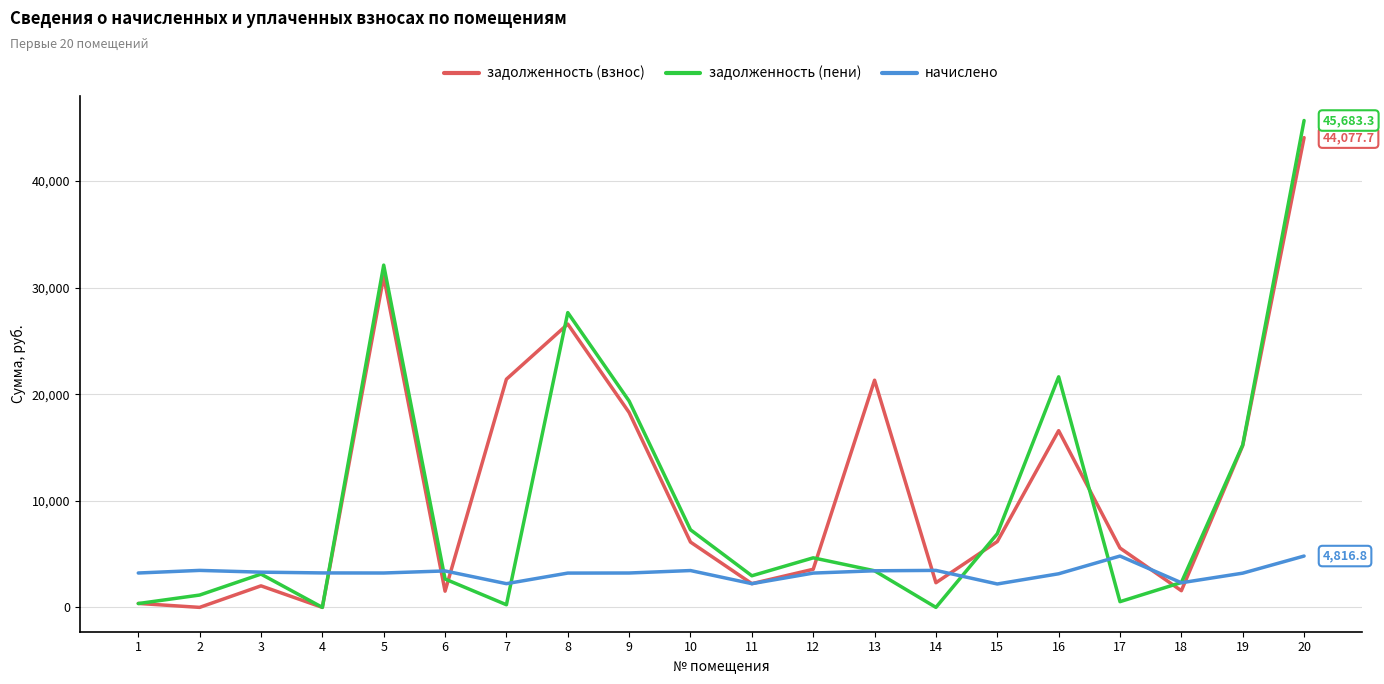

What is the difference between the задолженность (пени) values at 8 and 18?

25323.4